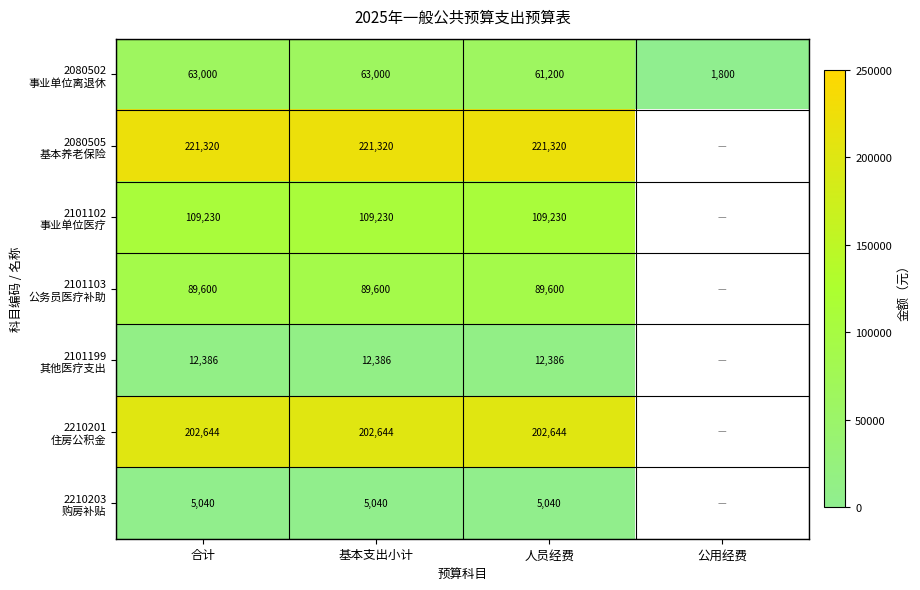

What is the total value across all series at 人员经费?

701420